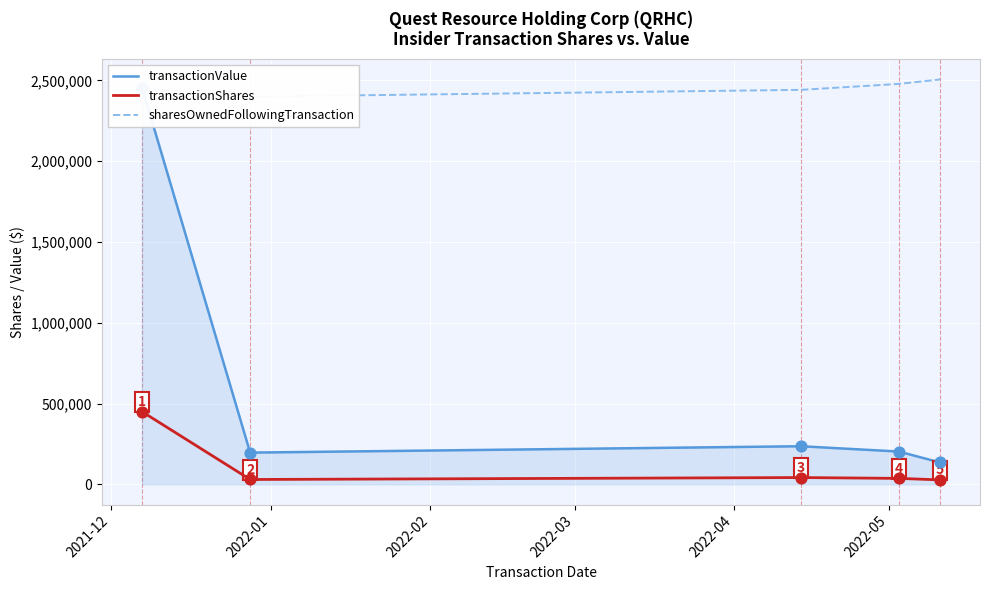

Which series has the largest Y range (max minus min)?

transactionValue